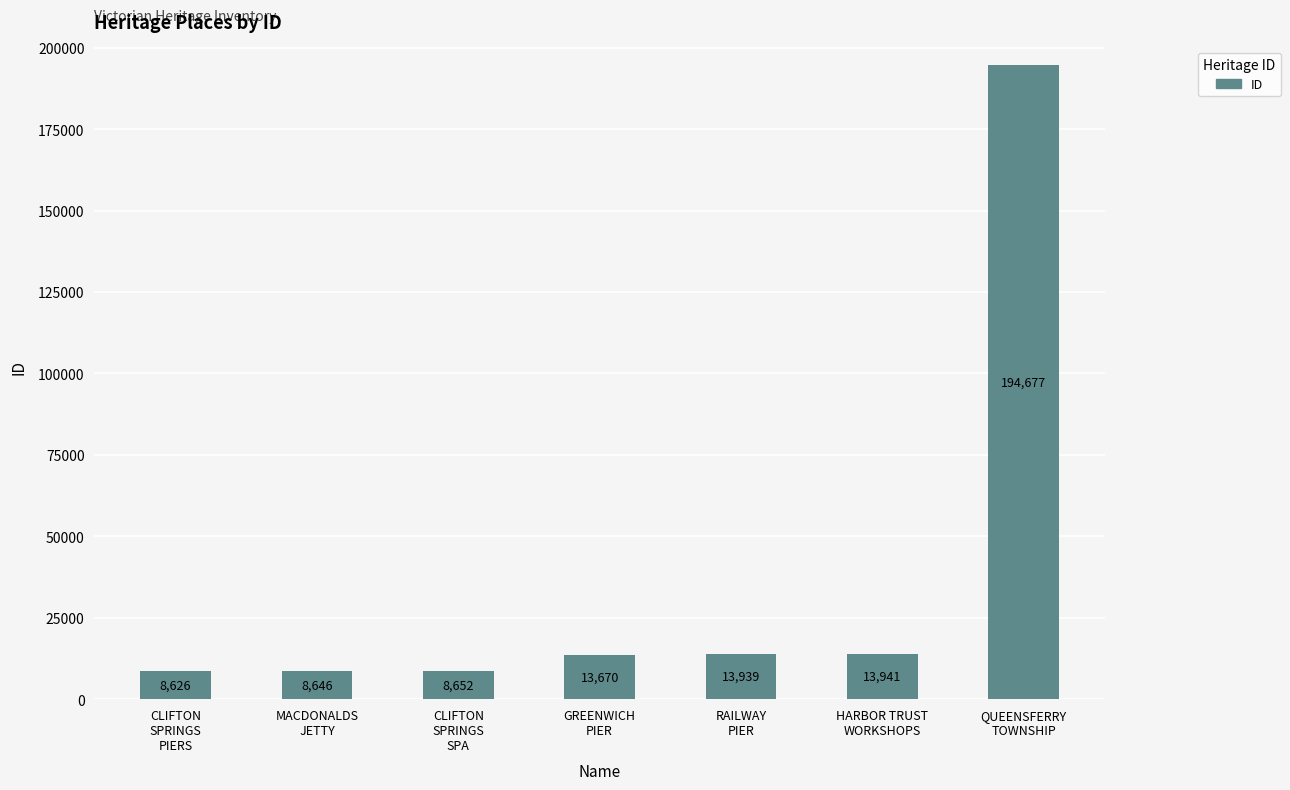

What is the greatest value displayed?

194677